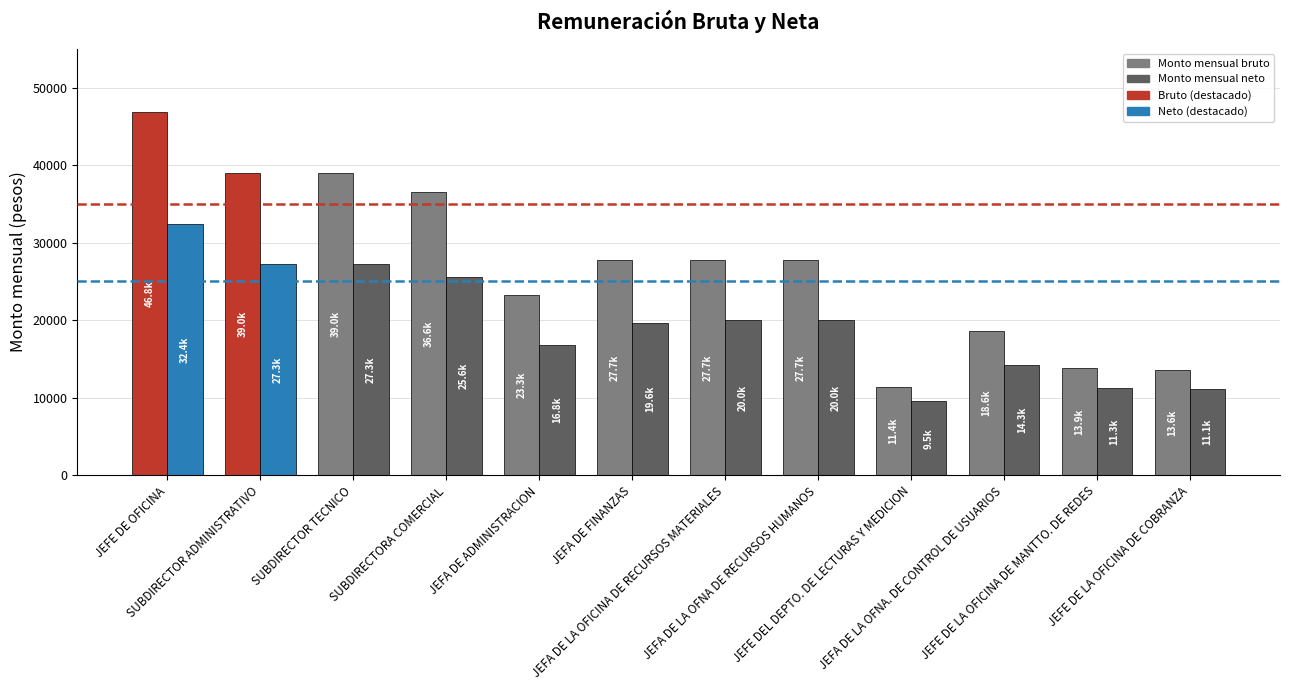

Read the Monto mensual neto value at JEFA DE ADMINISTRACION.

16759.0